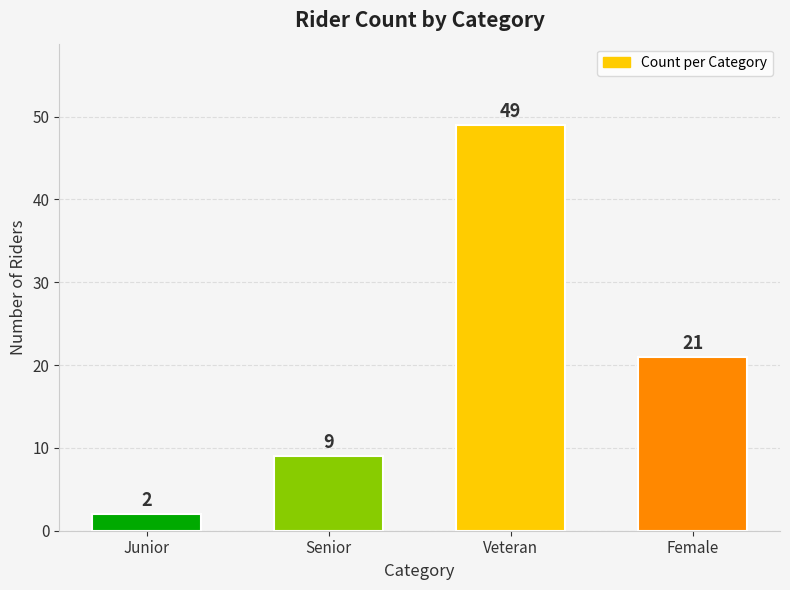

List the labels in order of value, largest first.

Veteran, Female, Senior, Junior